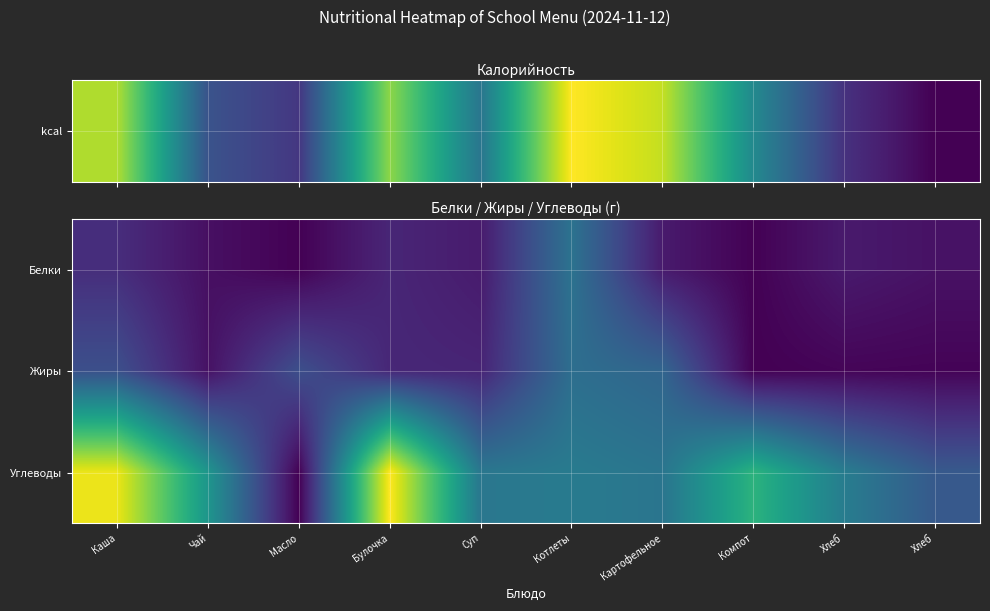

At which category does the chart reach its minimum across all series?

Компот